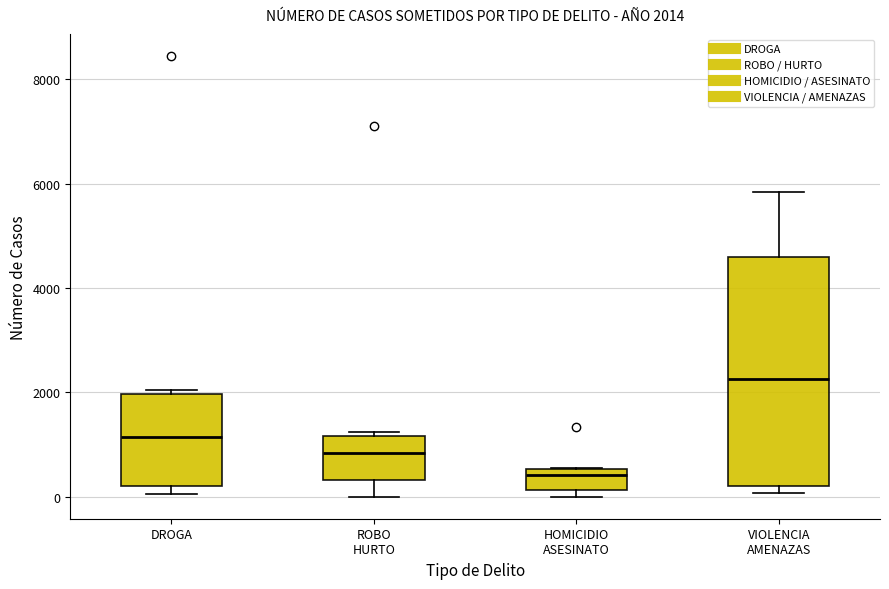

Comparing the boxes themselves (not the whiskers), which one is the tallest?

VIOLENCIA AMENAZAS